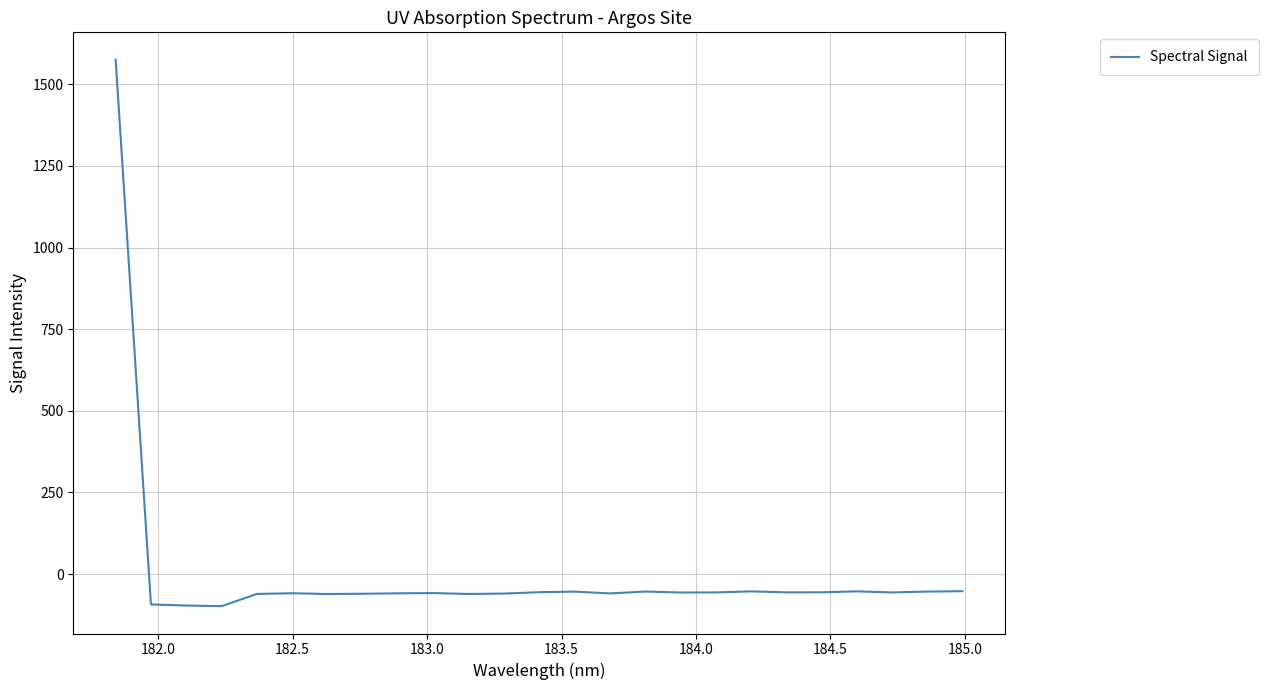

What is the difference between the maximum and minimum values?

1673.6